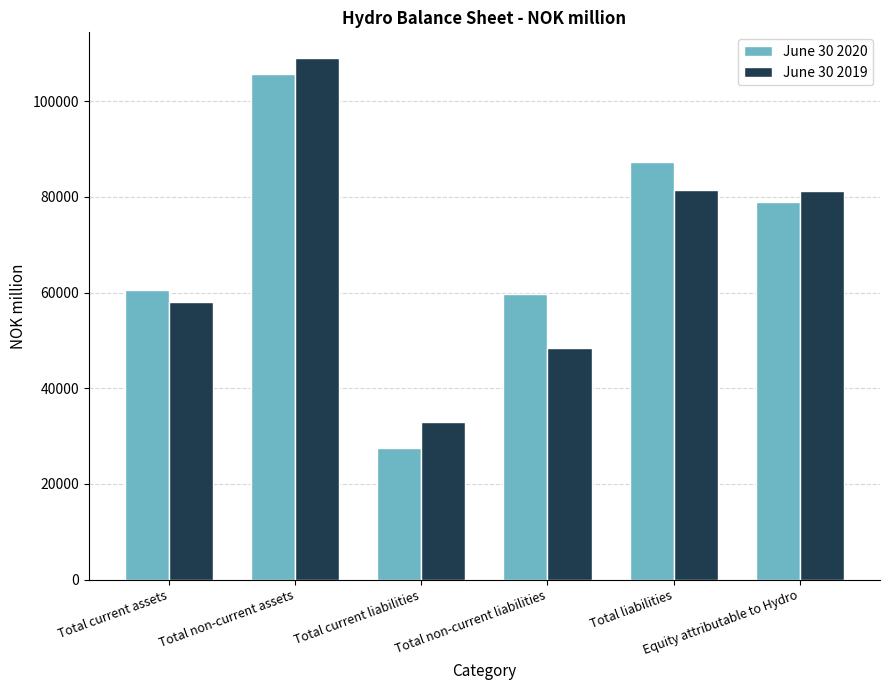

What is the difference between the June 30 2019 values at Equity attributable to Hydro and Total non-current liabilities?

32641